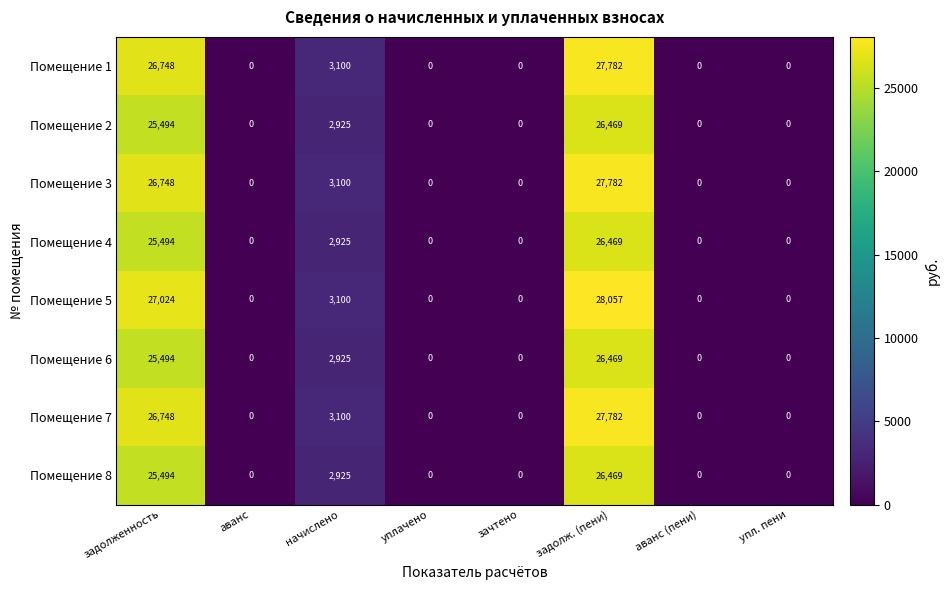

Which series has the largest total across all categories?

Помещение 5